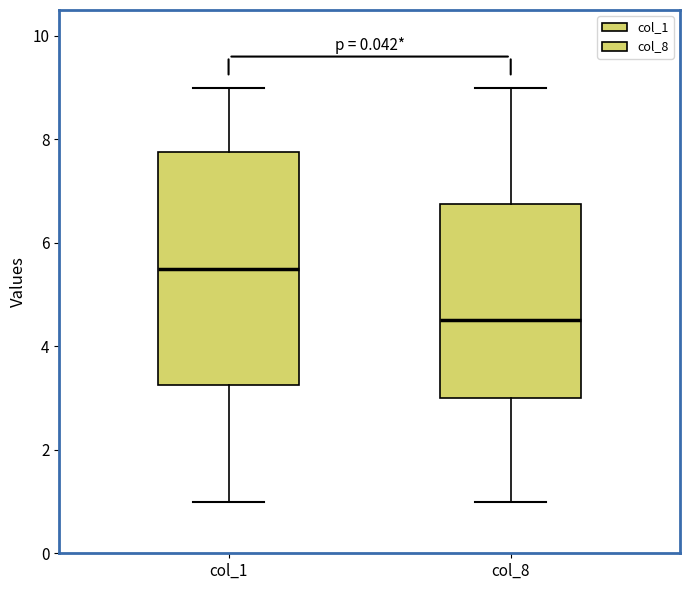

Reading left to right, read every box against the y-axis: the position of its median line, the range the box covers, and the ends of its whiskers. The values are not printed on the chart, so give them approximately, as read against the axis.

col_1: median 5.6, box 3.2 to 7.8, whiskers 1.0 to 9.0
col_8: median 4.6, box 3.0 to 6.8, whiskers 1.0 to 9.0